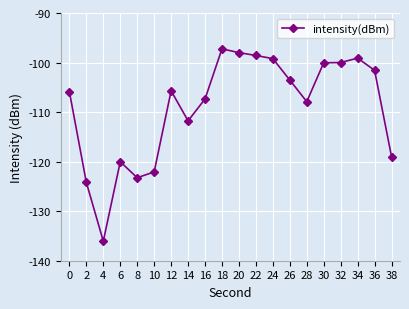

Where is the first local maximum?

6